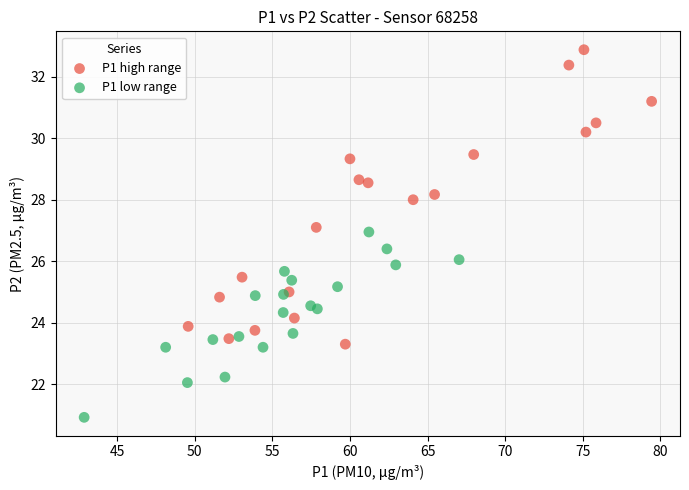

Which series reaches the minimum Y coordinate?

P1 low range